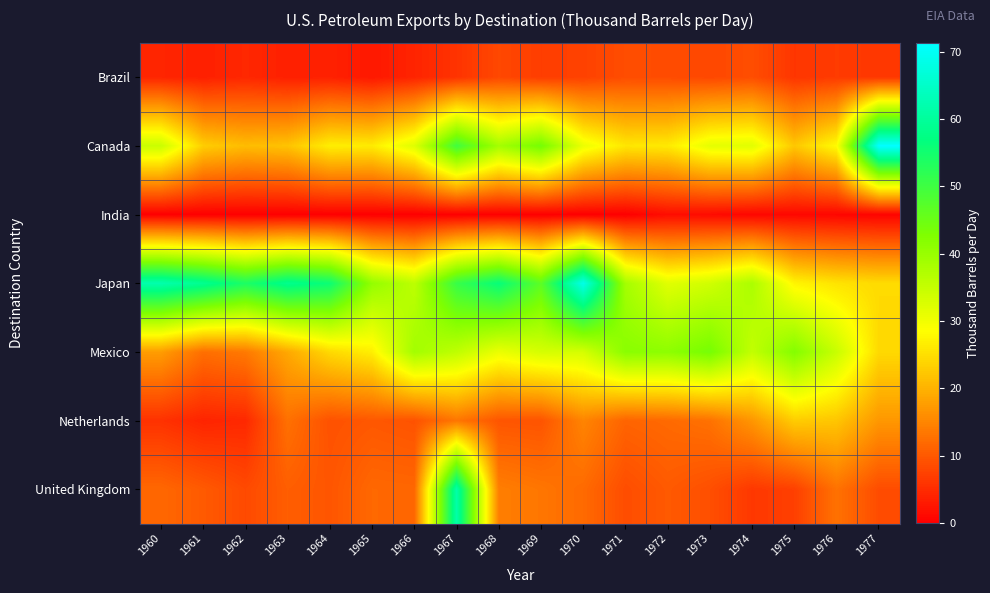

What is the total value across all series at 1961?

112.2